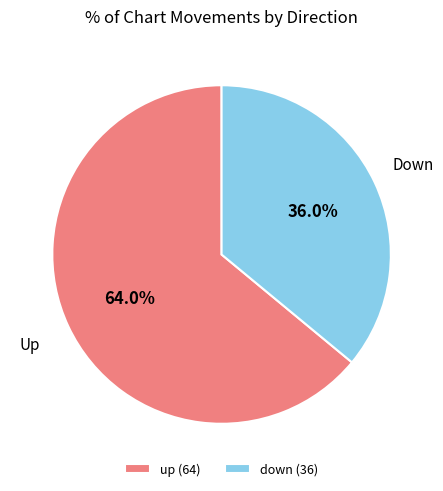

To the nearest percent, what is the combined percentage of down and up?

100%